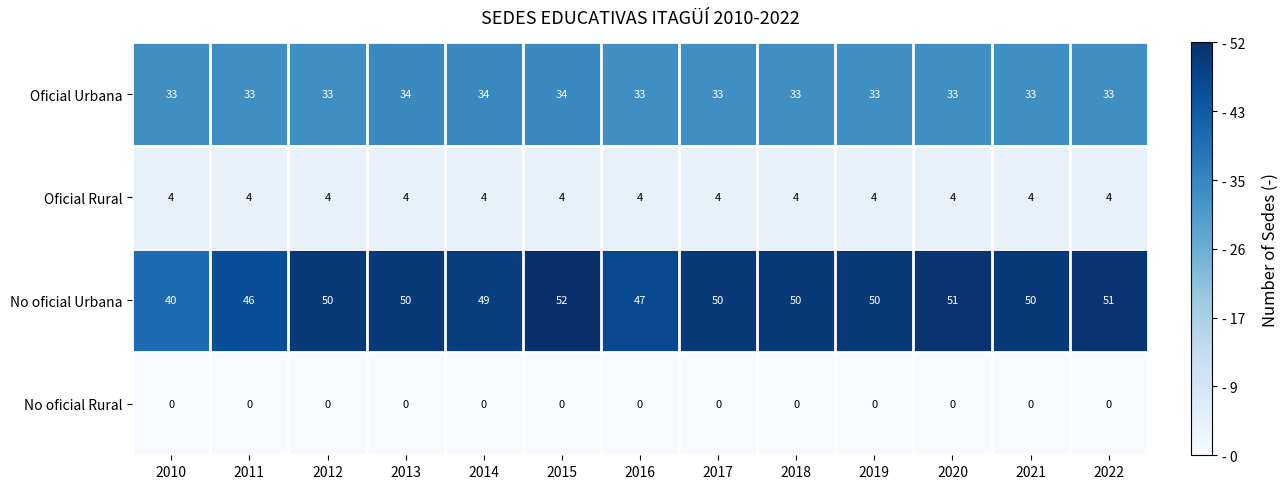

At which category is the sum across all series the highest?

2015